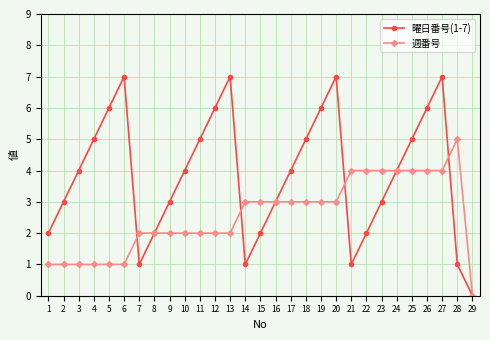

What is the maximum value for 曜日番号(1-7)?

7